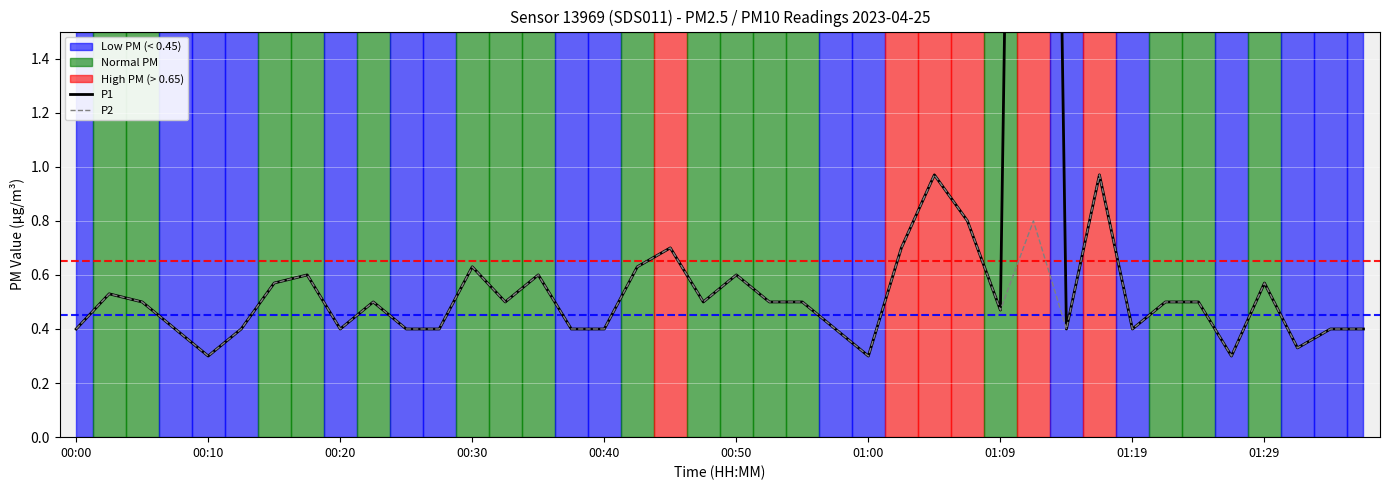

List the series in order of their overall mean, lowest first.

P2, P1